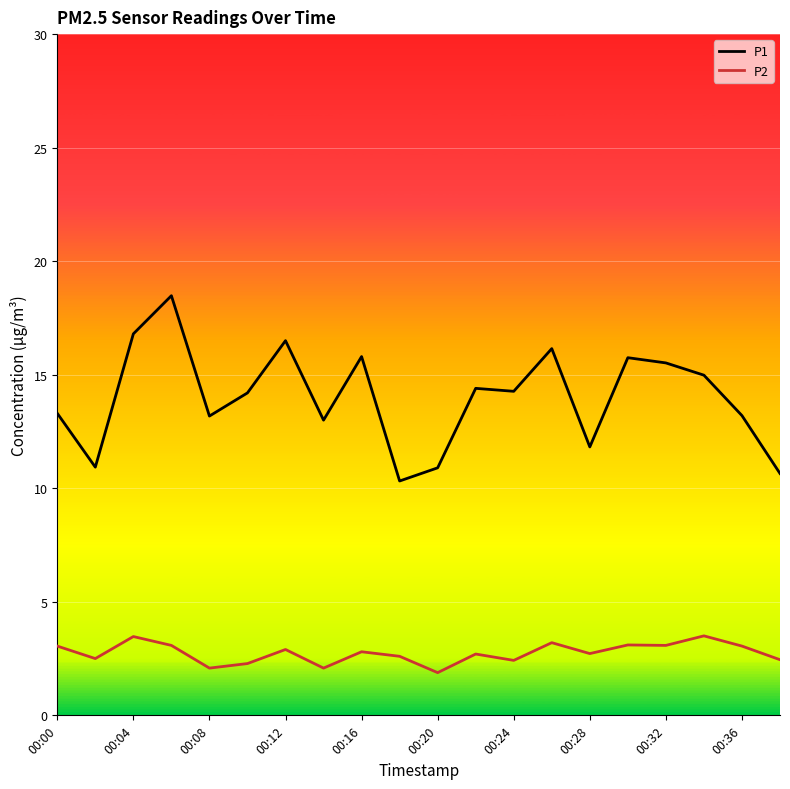

True or false: P2 and P1 cross at least once.

False